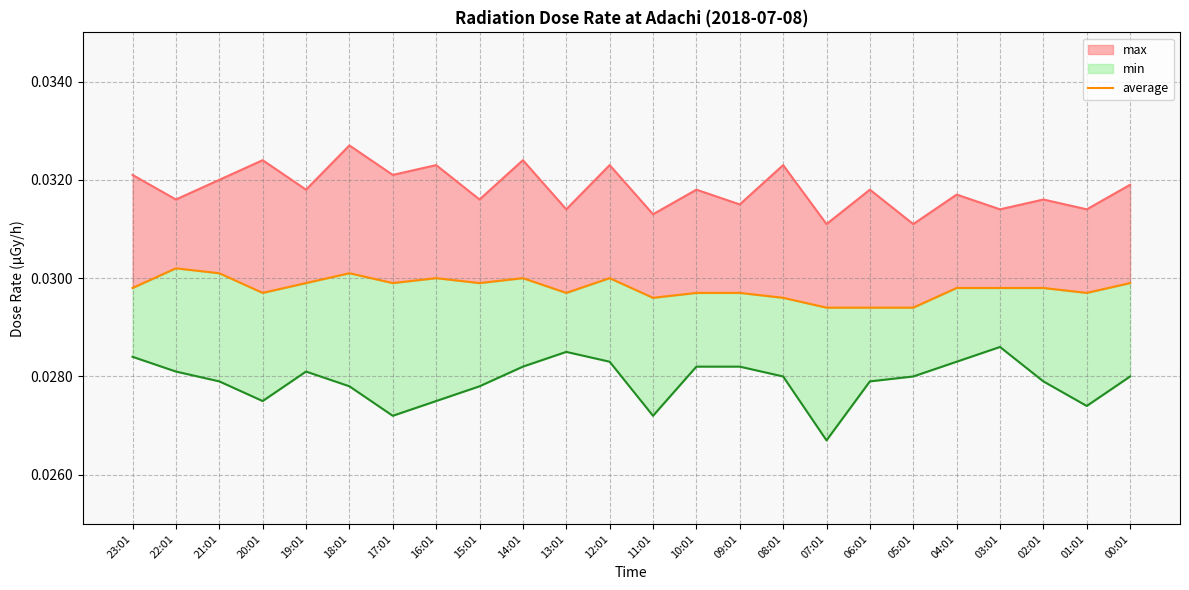

How many lines are shown in the chart?

1